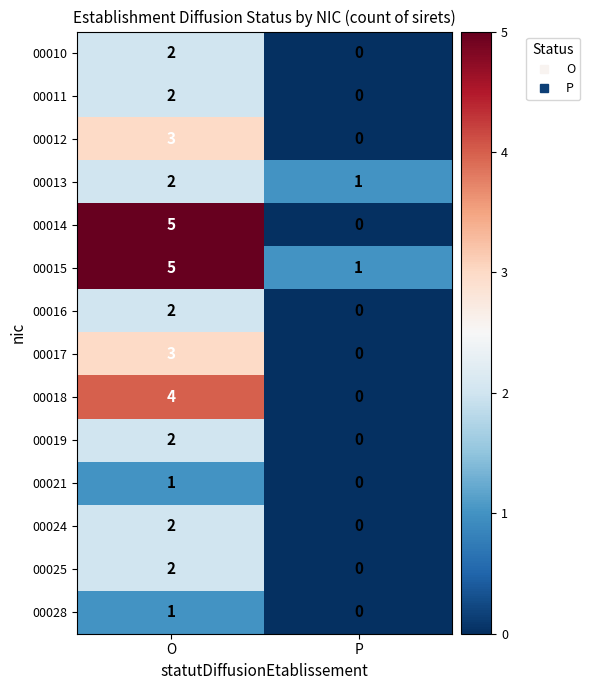

Which label corresponds to the largest value in the chart?

O